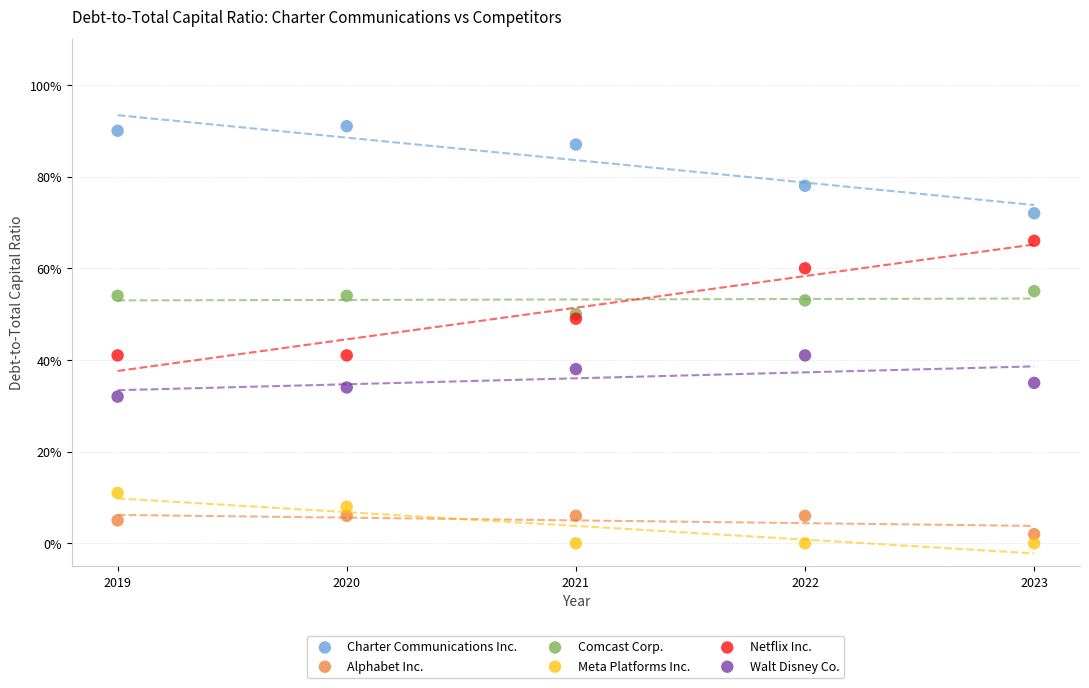

Which series reaches the maximum Y coordinate?

Charter Communications Inc.